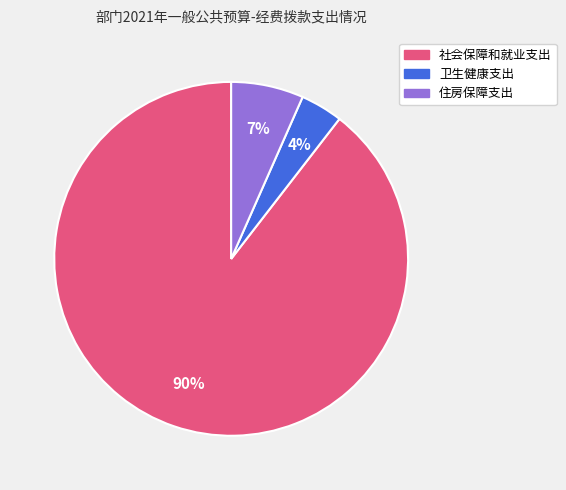

What percentage is the 卫生健康支出 slice, to the nearest percent?

4%